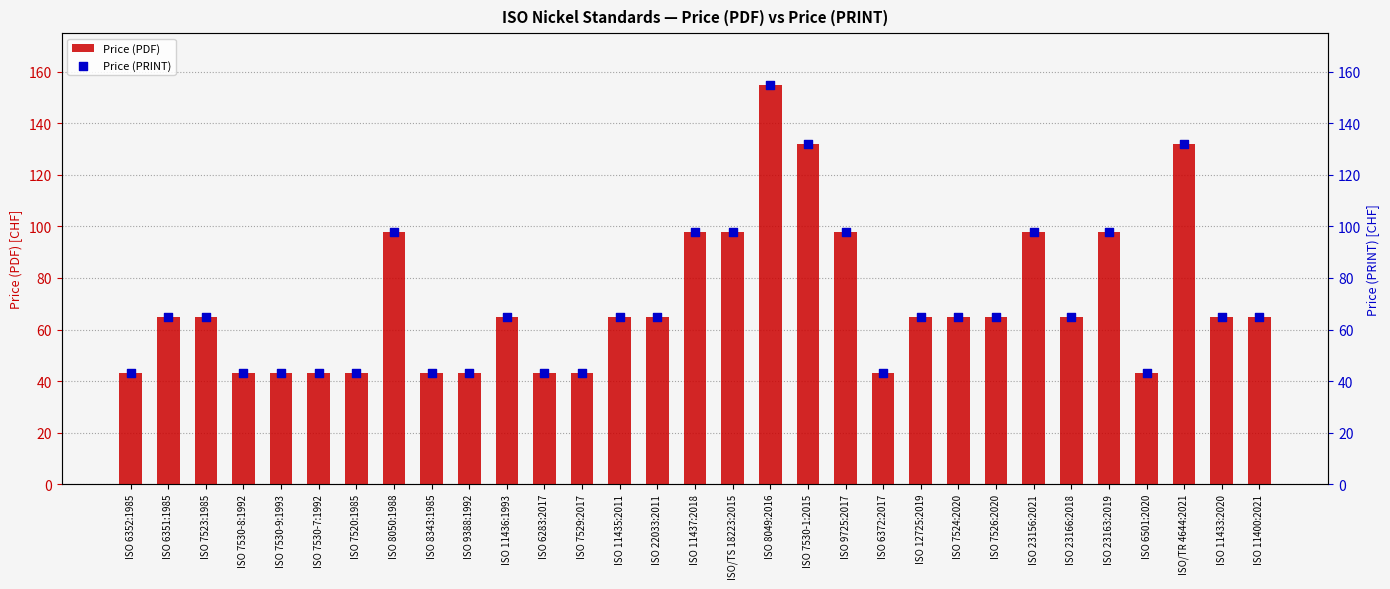

Is the value of Price (PRINT) at ISO 7530-9:1993 greater than the value of Price (PDF) at ISO 23156:2021?

No